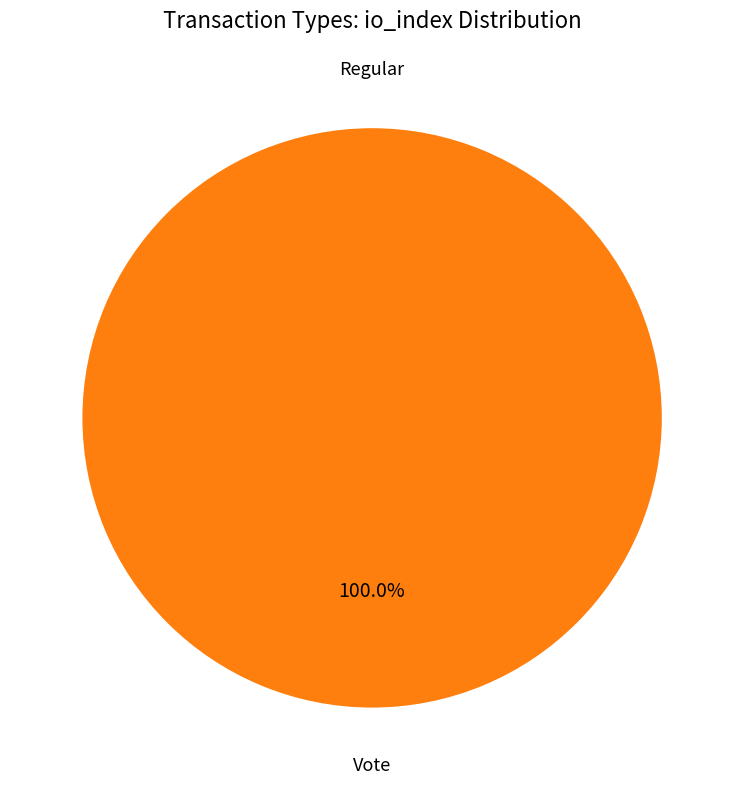

Is the sum of Vote and Regular greater than half?

Yes